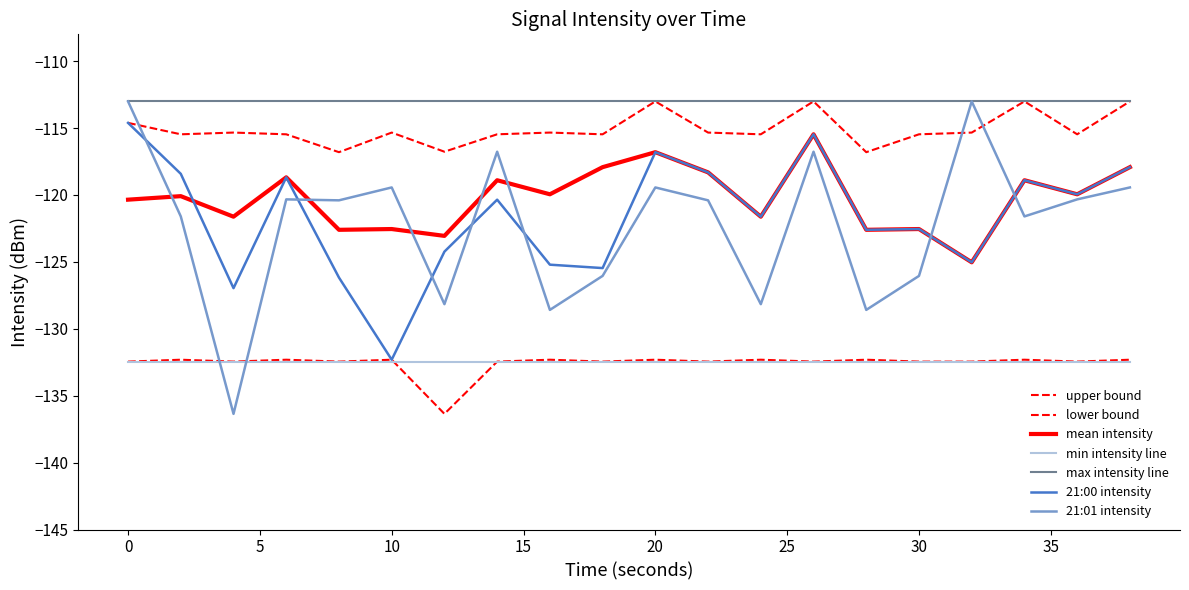

At which category is the sum across all series the highest?

26